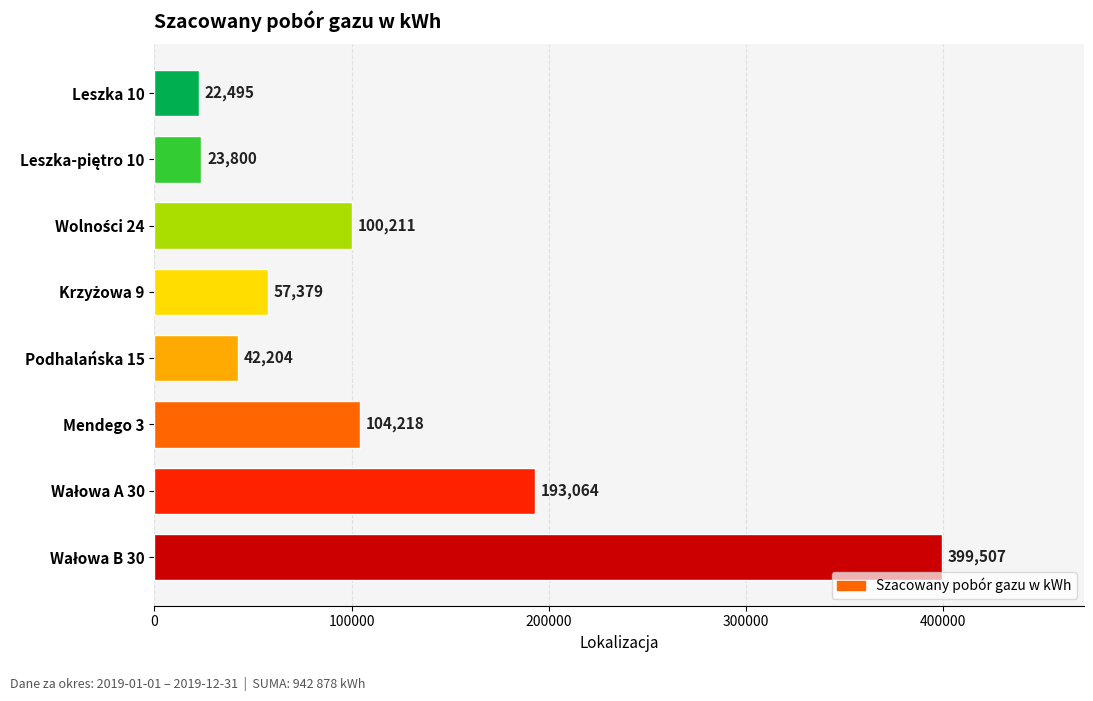

What is the value of the 3rd bar from the top?

100211